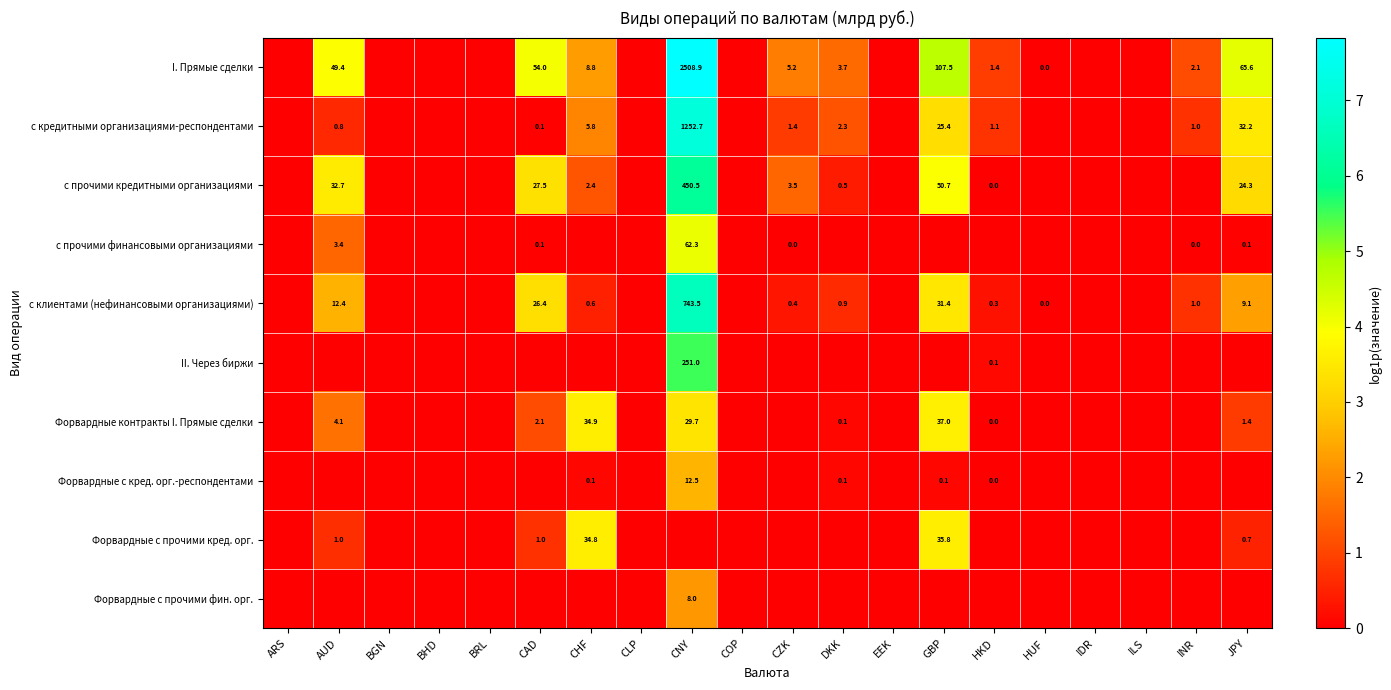

The Форвардные контракты I. Прямые сделки series shows 29.7 at CNY. True or false?

True